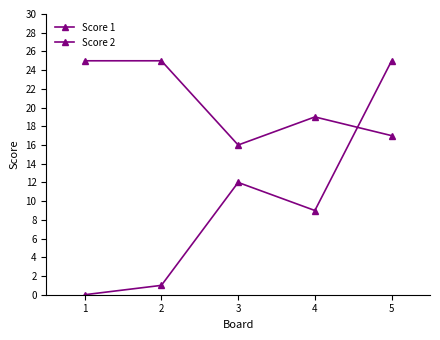

How many categories are shown in the chart?

5